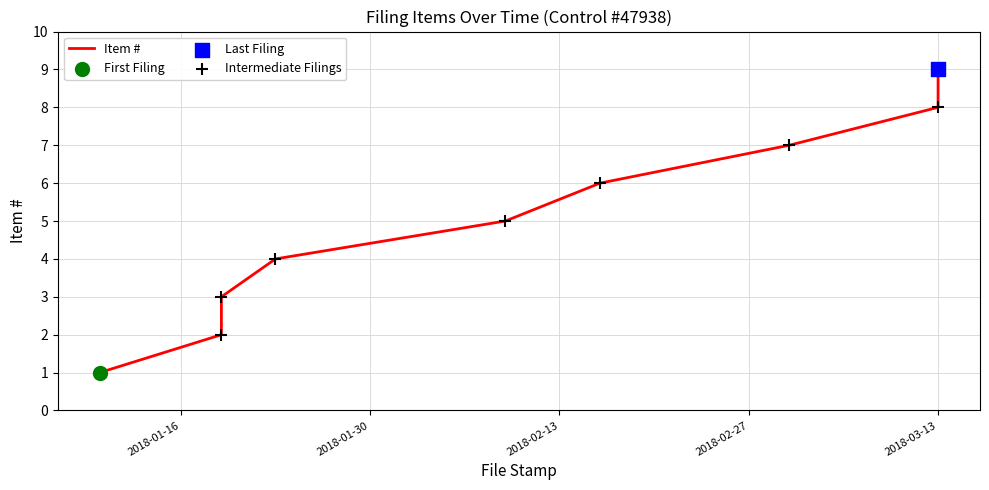

Between 2018-03-02 and 2018-02-09, which is larger?

2018-03-02